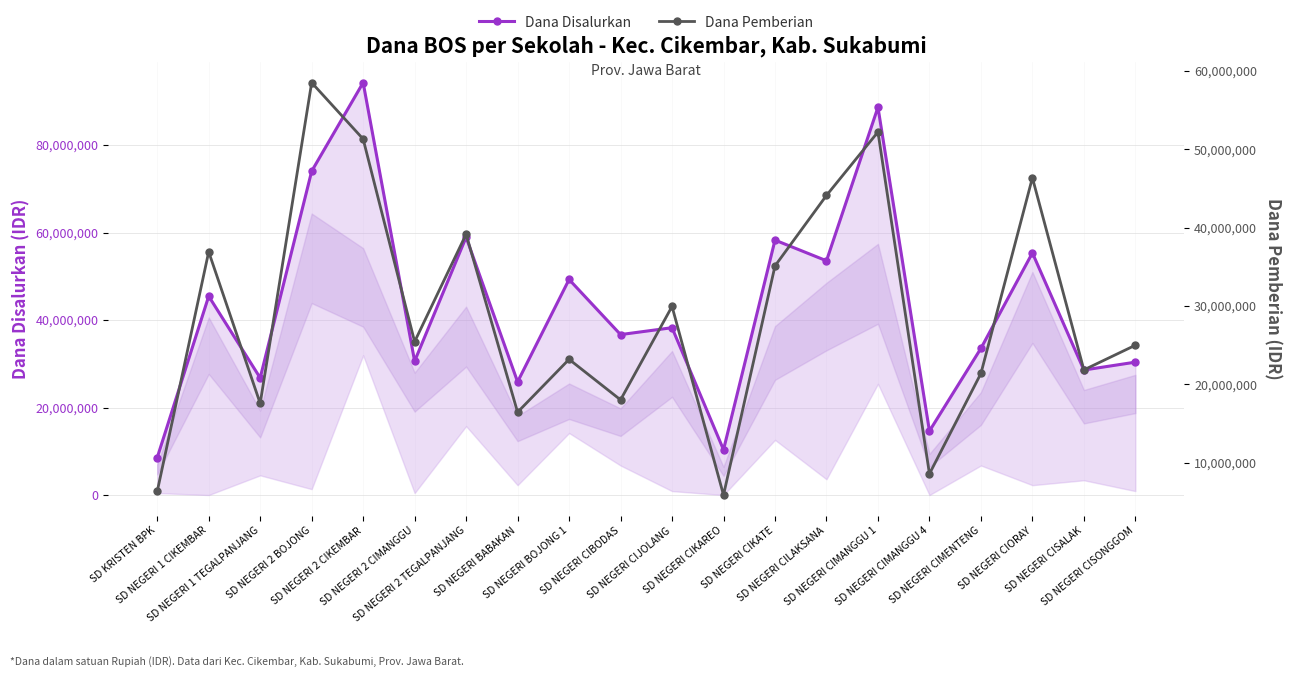

What is the maximum value shown in the chart?

94275000